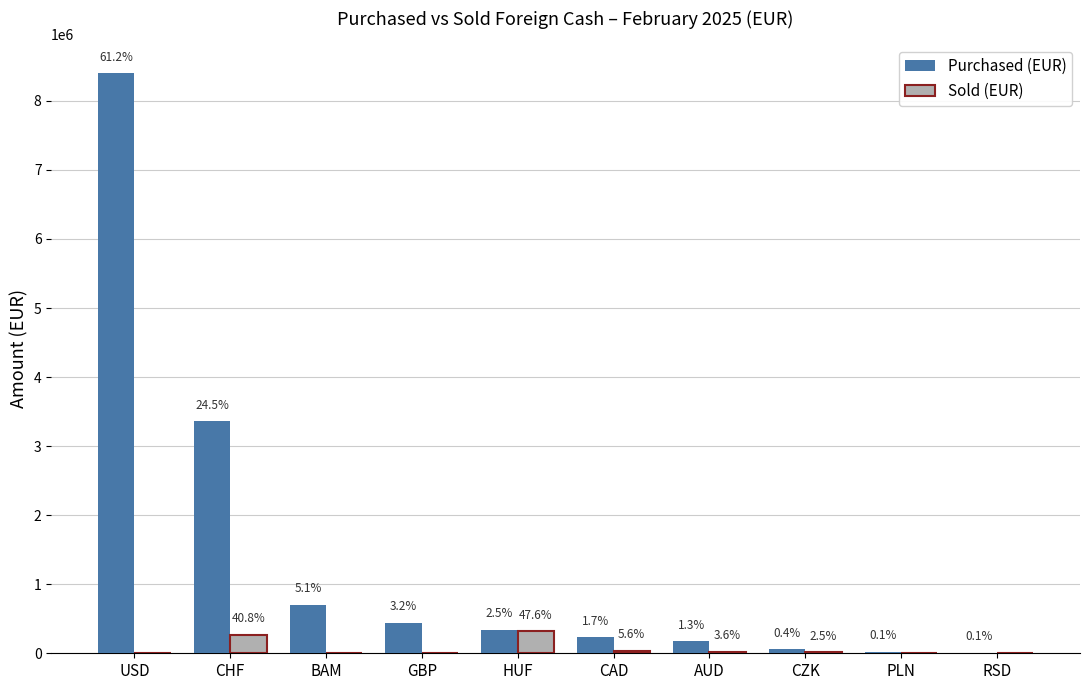

What is the average value of the Purchased (EUR) series?

1373559